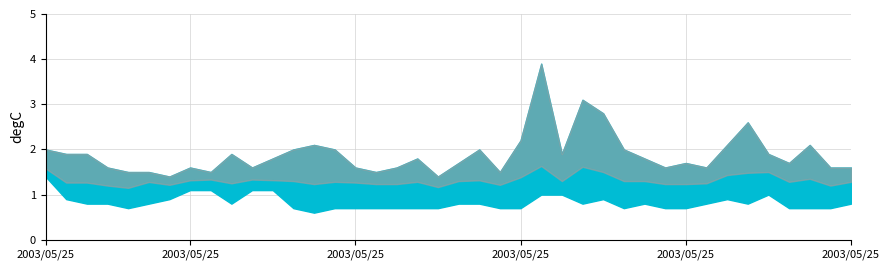

Which has a higher value, 2003/05/25 02:20 or 2003/05/25 05:40?

2003/05/25 05:40